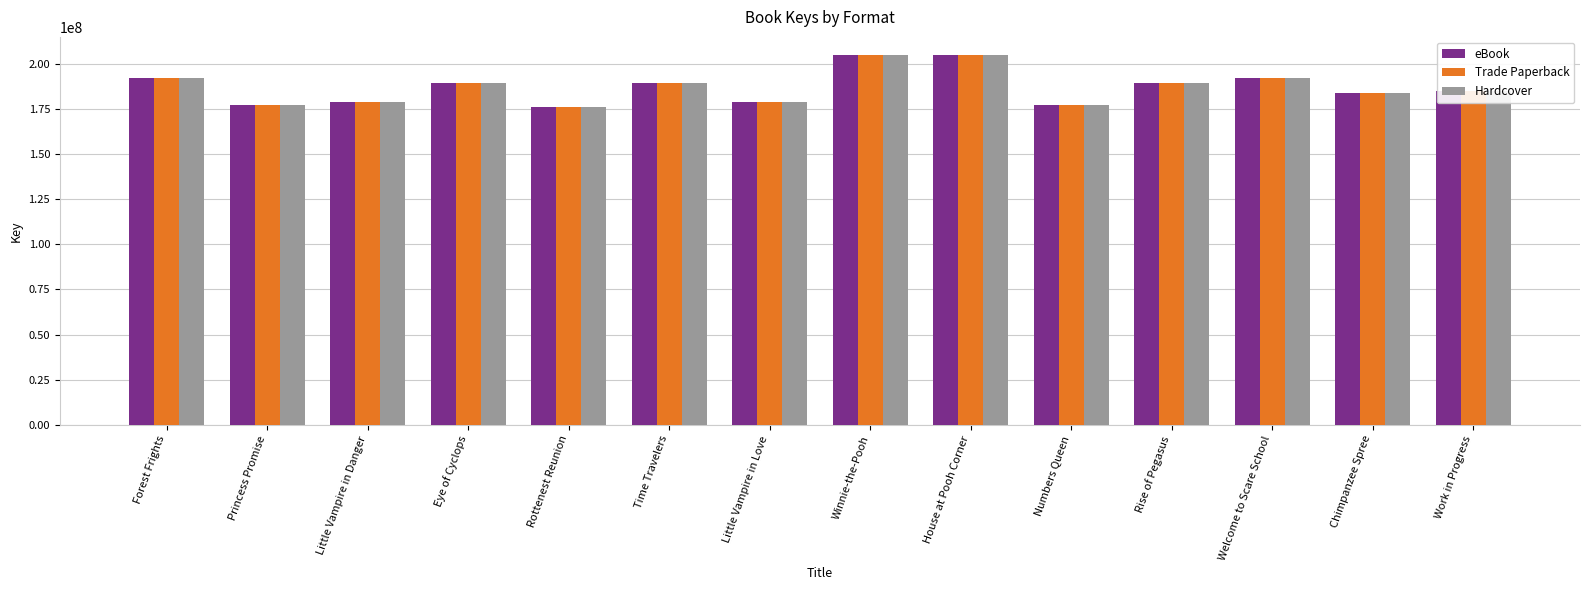

Does the chart contain stacked bars?

No